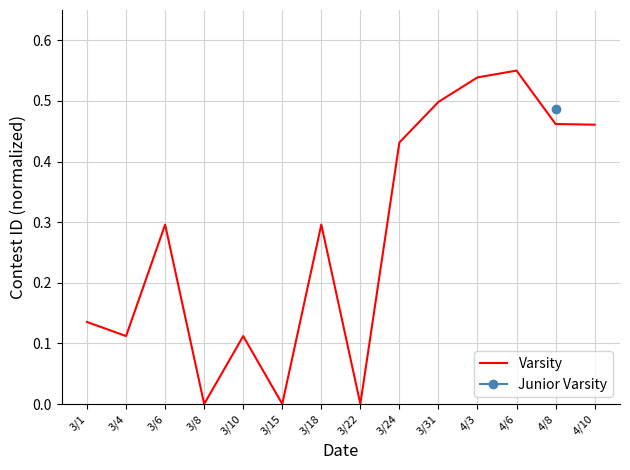

Rank the categories by value from lowest to highest.

3/8, 3/15, 3/22, 3/10, 3/4, 3/1, 3/6, 3/18, 3/24, 4/10, 4/8, 3/31, 4/3, 4/6